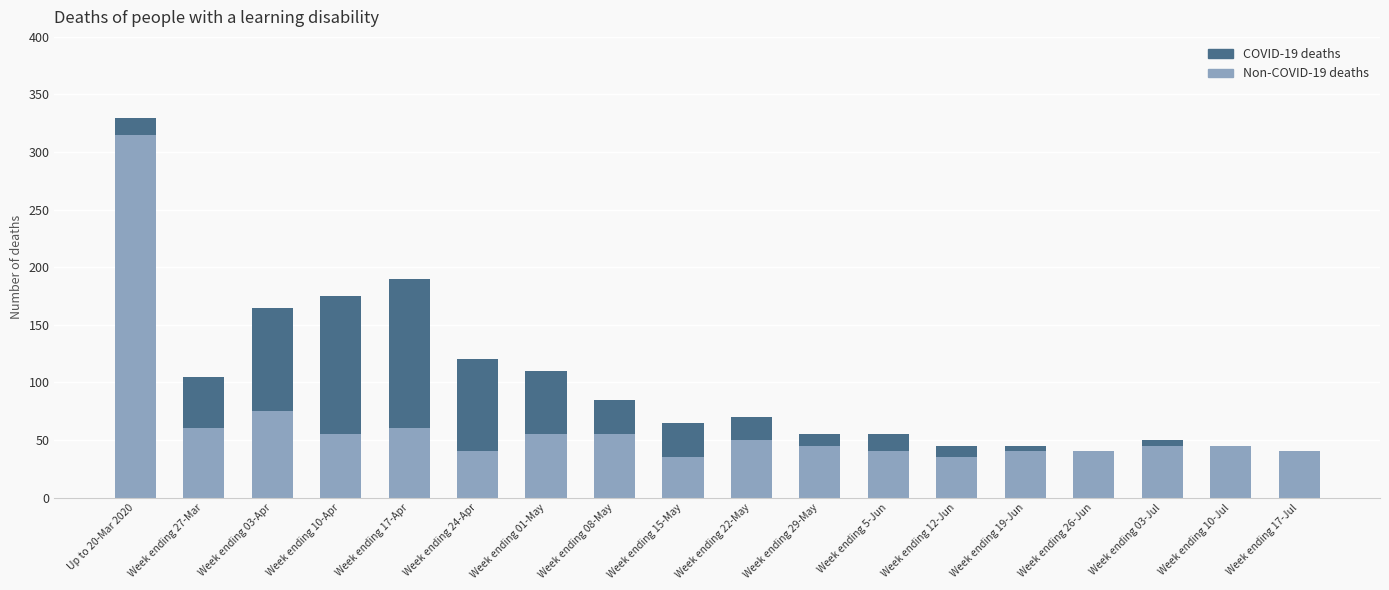

At which category is the sum across all series the highest?

Up to 20-Mar 2020